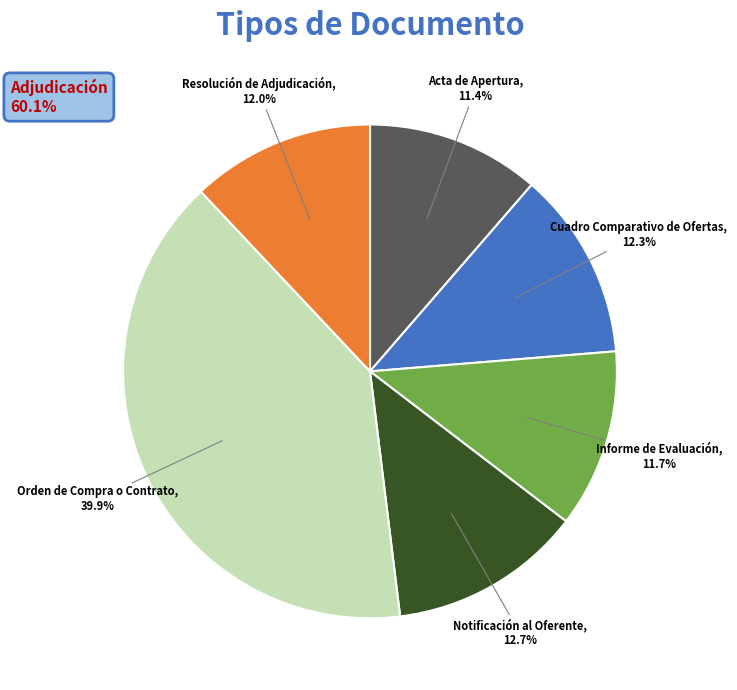

Is Informe de Evaluación the majority of the pie?

No